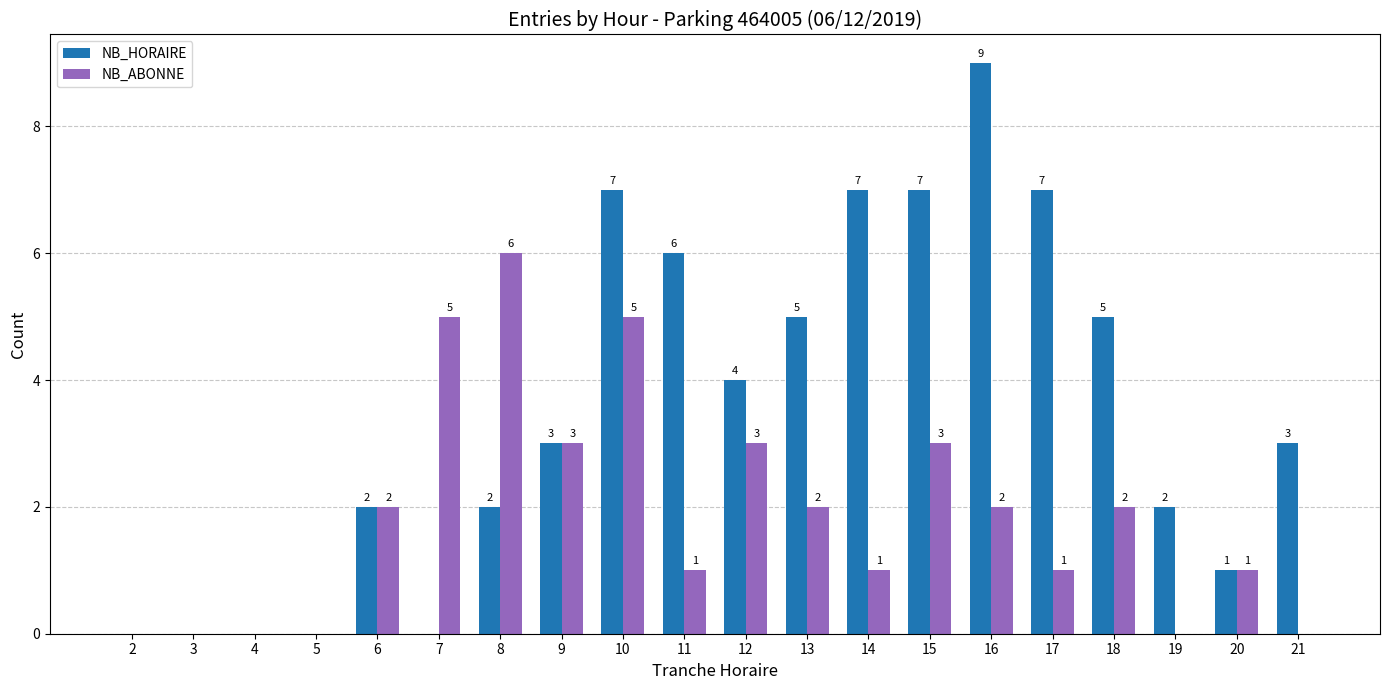

True or false: NB_ABONNE has a value of 3 at 21.

False